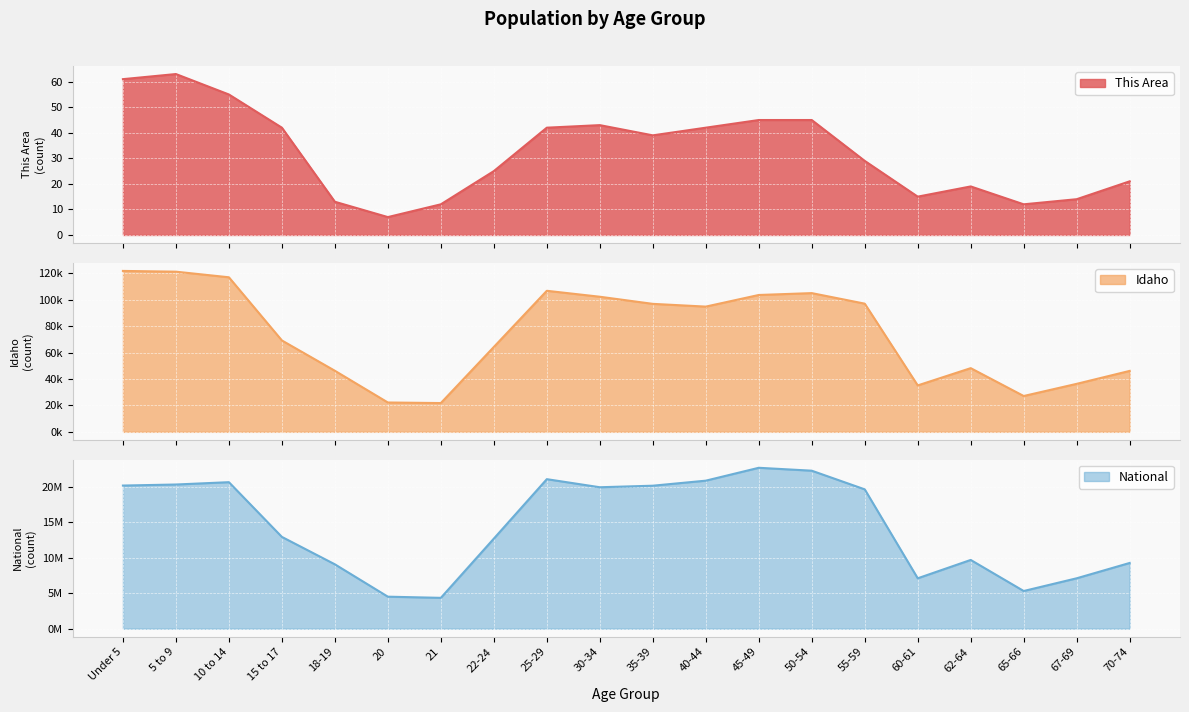

What is the value of the This Area point at the 6th from the left?

7